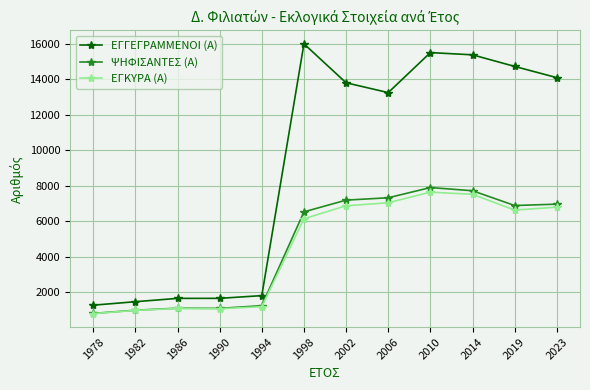

How many data points in ΕΓΓΕΓΡΑΜΜΕΝΟΙ (Α) are less than 13814?

6